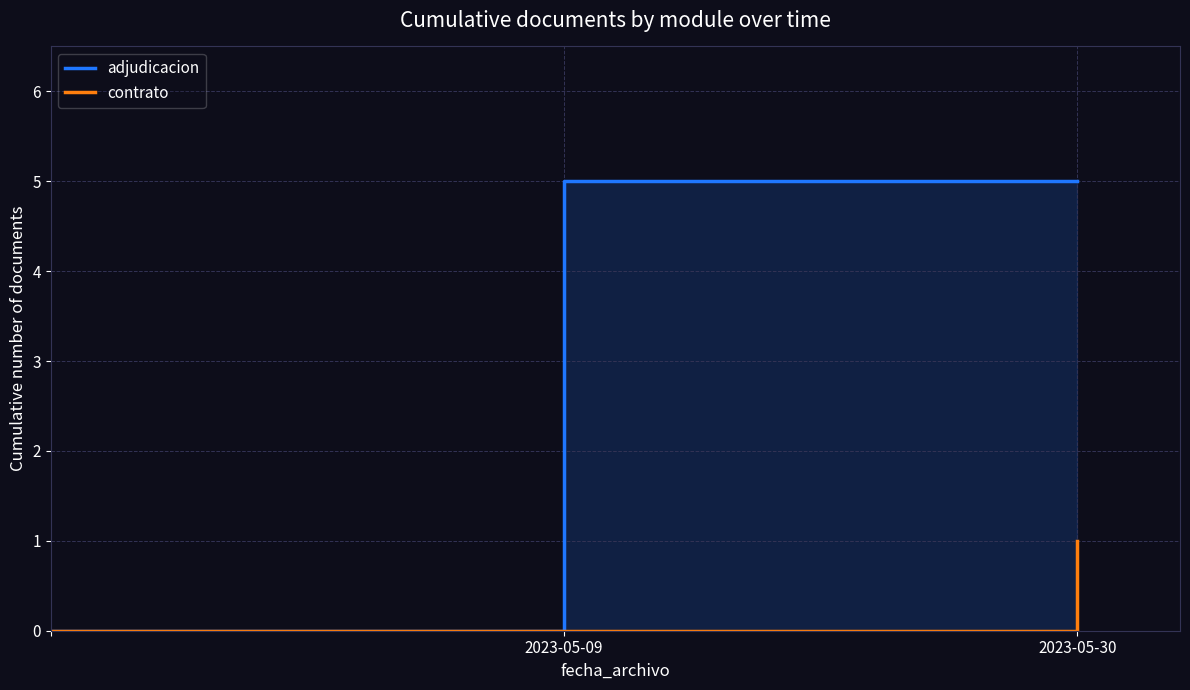

Is it true that adjudicacion equals 2 at 2023-05-09?

False